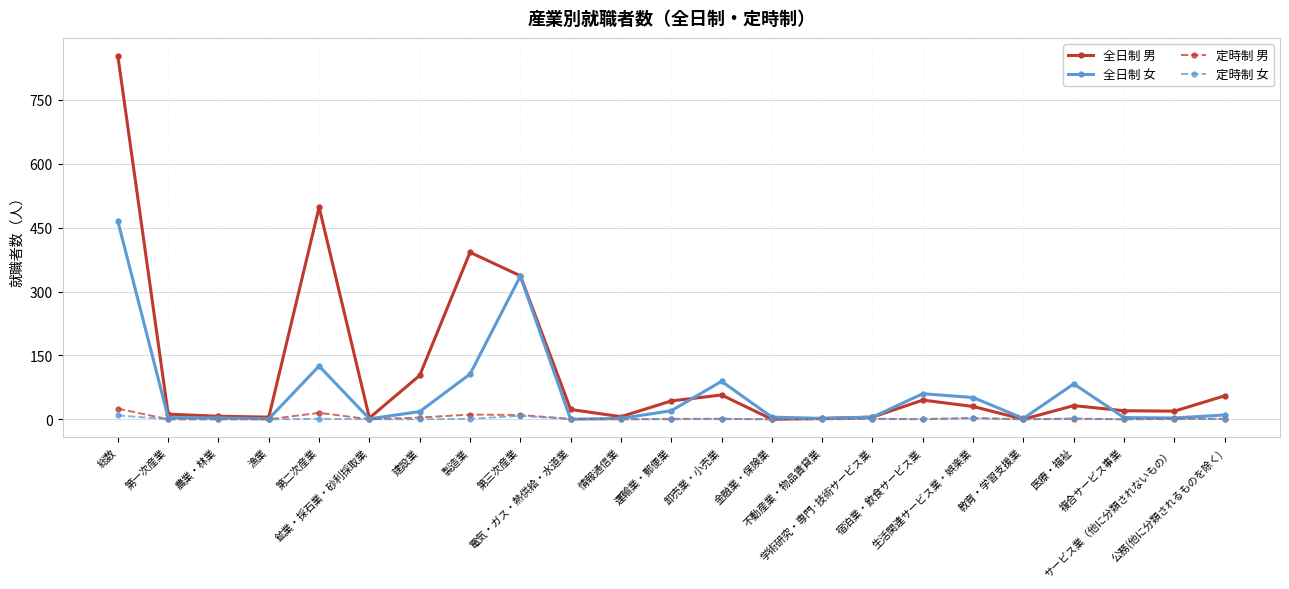

Which series has the widest spread of values?

全日制 男